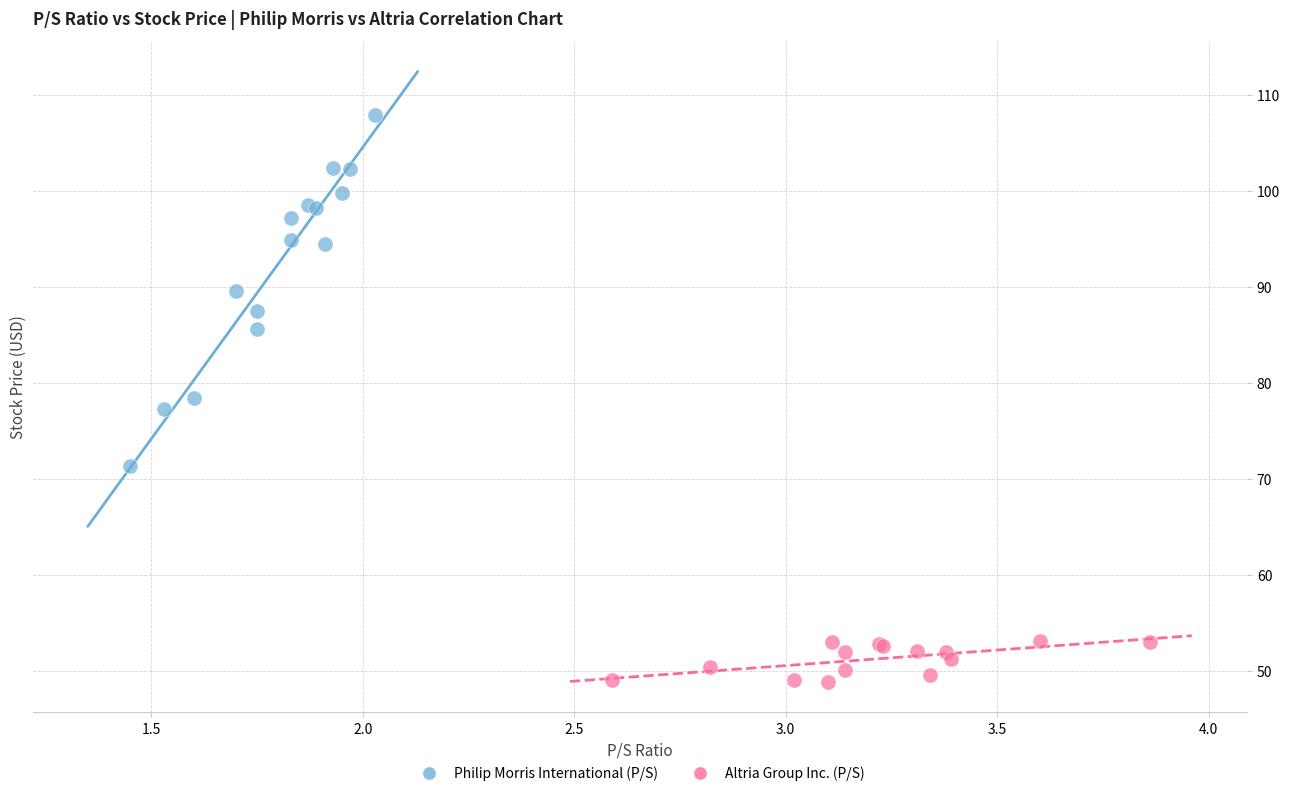

Which series contains the highest Y value?

Philip Morris International (P/S)